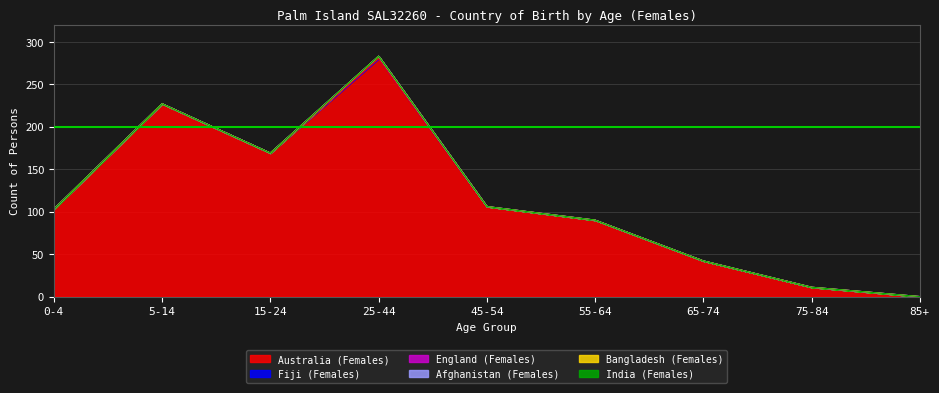

True or false: England (Females) and Fiji (Females) cross at least once.

False